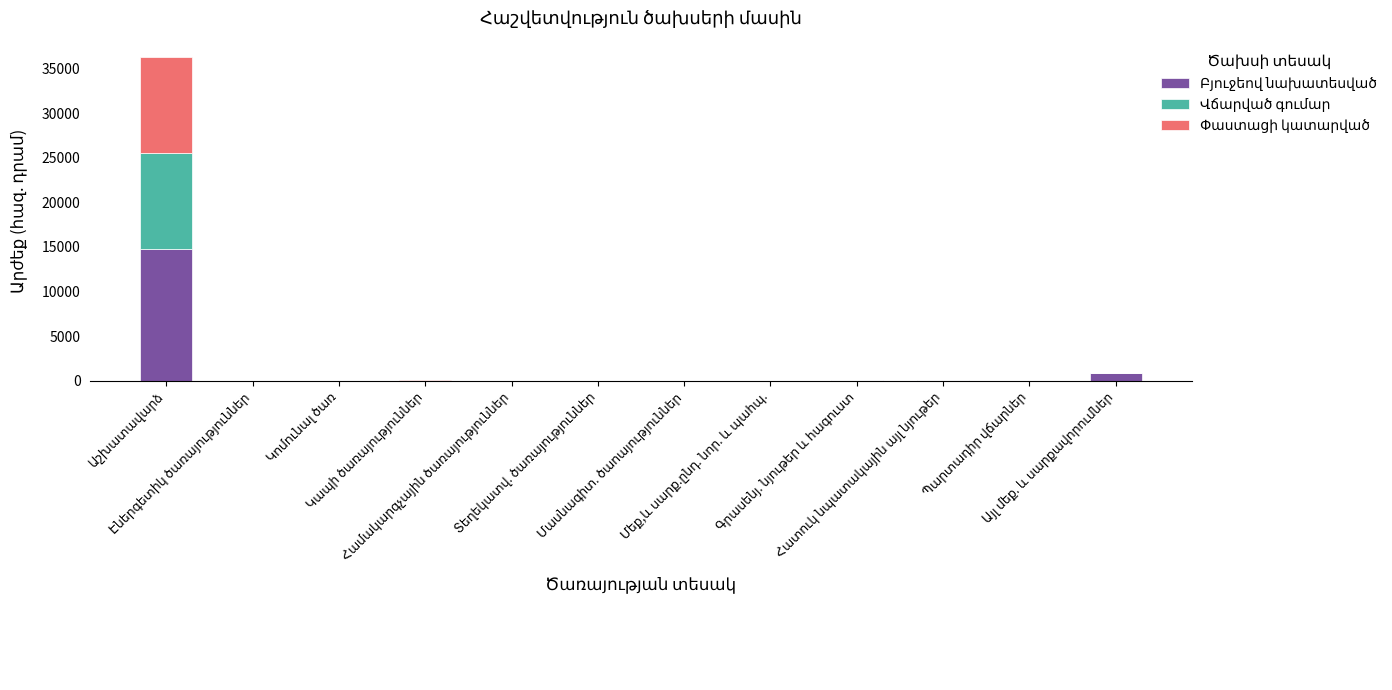

Reading right to left, what are all the values shown in this chart?

Բյուջեով նախատեսված: 820.0	0.0	40.0	60.0	0.0	0.0	0.0	0.0	0.0	0.0	0.0	14723.5
Վճարված գումար: 0.0	8.0	0.0	0.0	0.0	0.0	0.0	0.0	19.0	0.0	0.0	10792.4
Փաստացի կատարված: 0.0	8.0	0.0	0.0	0.0	0.0	0.0	0.0	19.0	0.0	0.0	10792.4